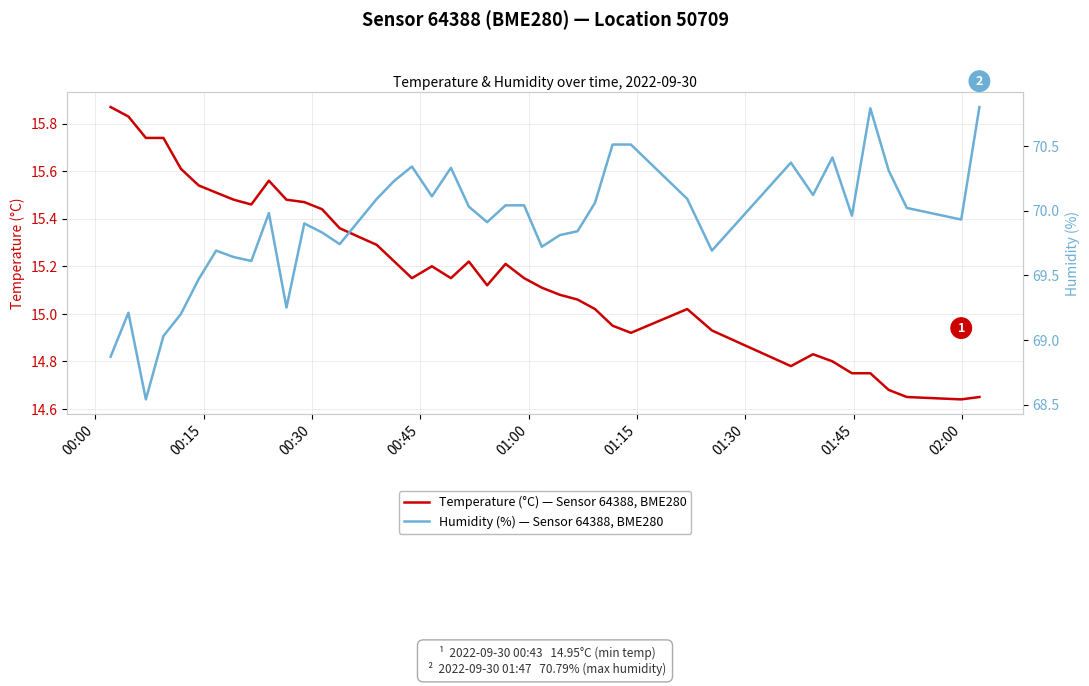

What is the highest value of the Humidity (%) — Sensor 64388, BME280 series?

70.8